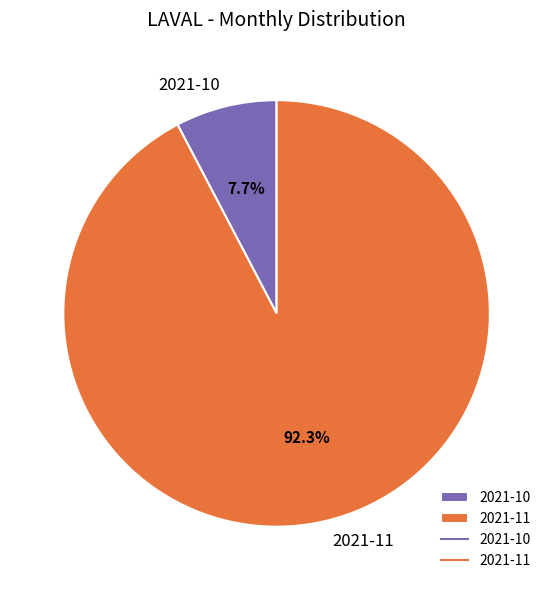

Which category has the biggest portion of the pie?

2021-11